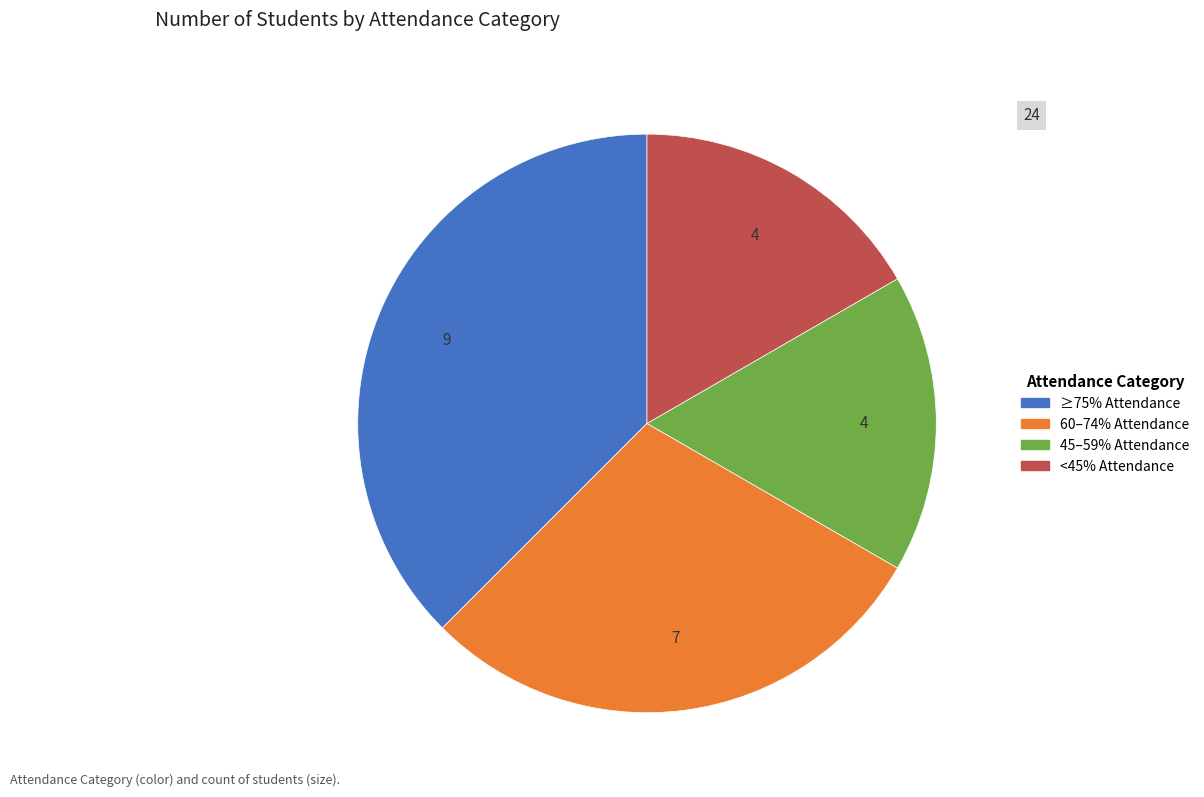

Is there a majority slice in this chart?

No